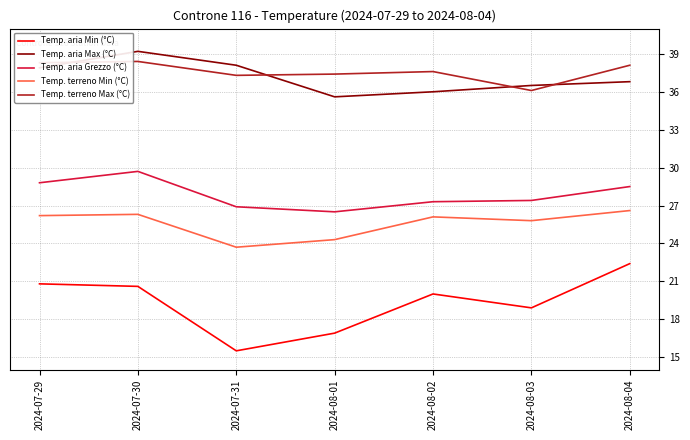

At which category is the sum across all series the highest?

2024-07-30